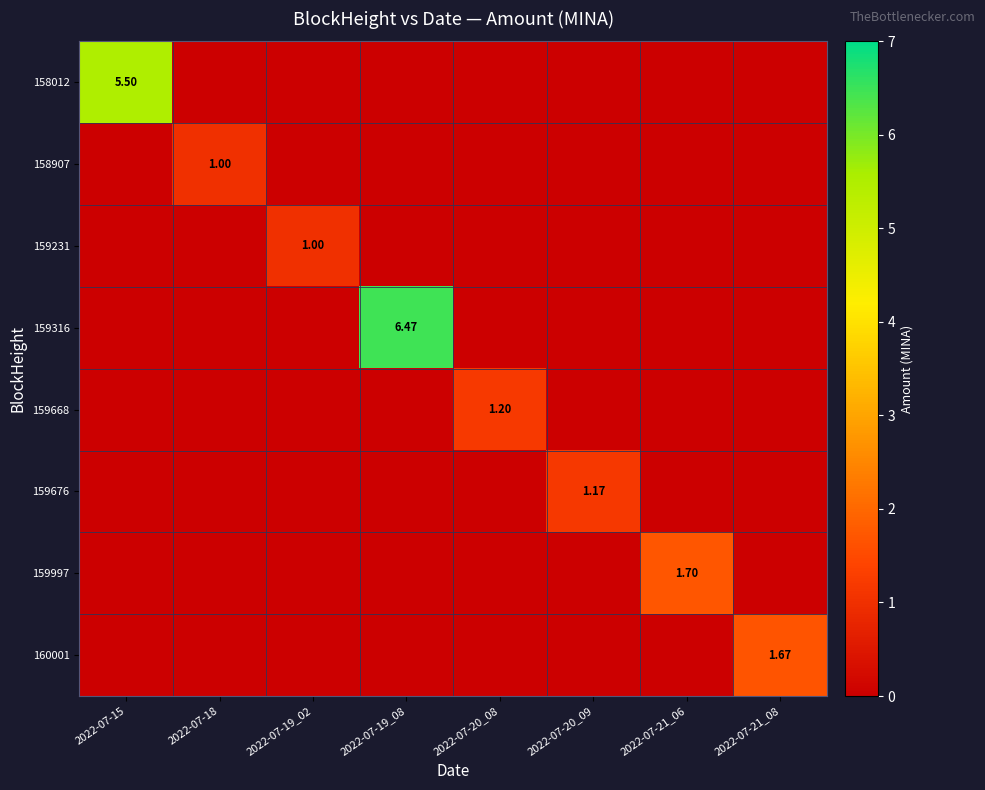

At which label is 160001 closest to 0?

2022-07-15